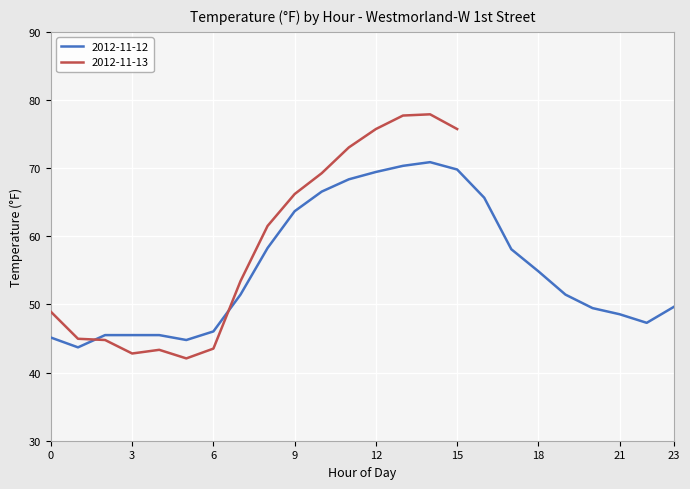

Between 4 and 20, which is larger?

20